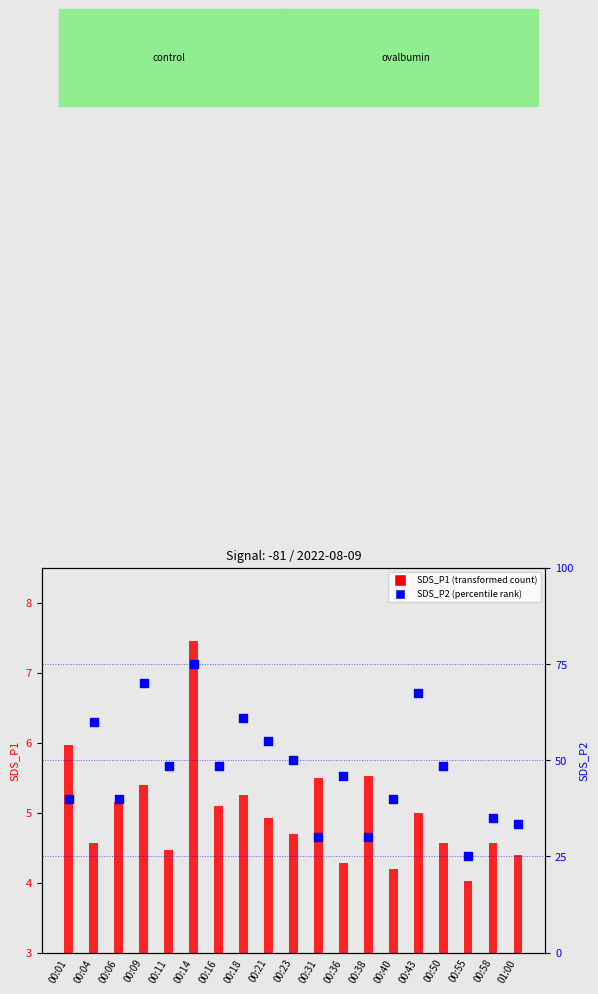

What is the change in value from 00:14 to 00:43?

-7.5